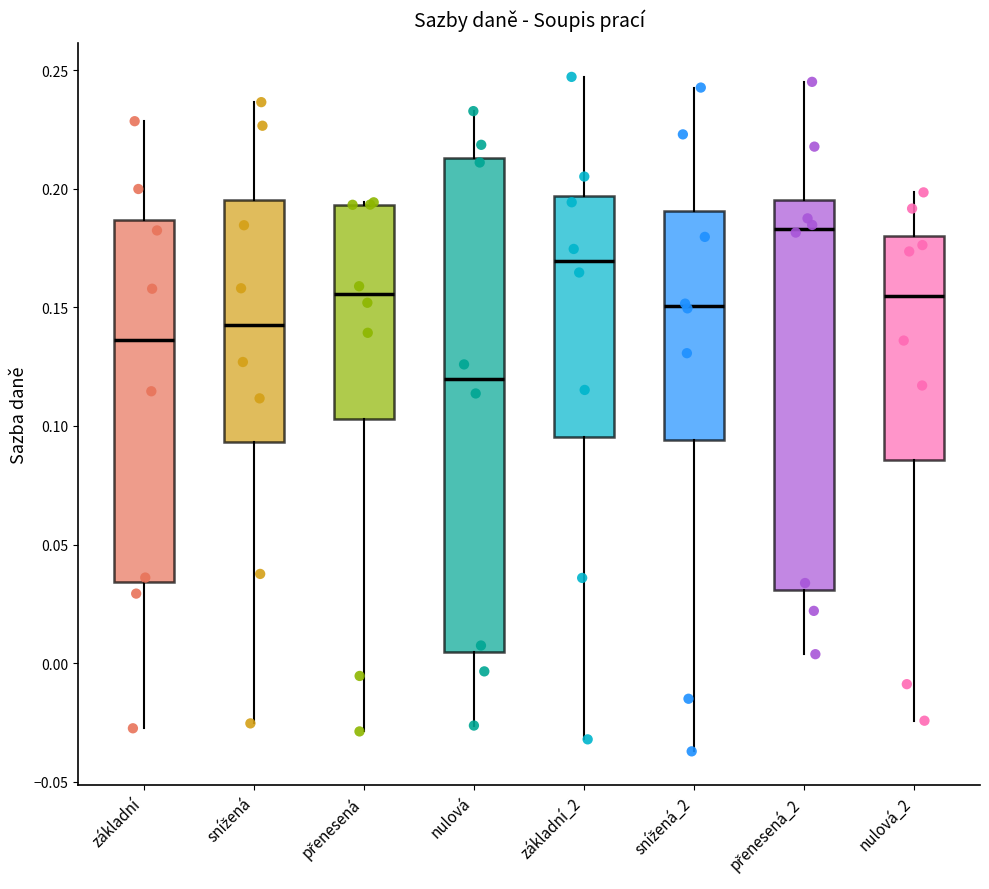

Reading left to right, transcribe this box plot: for each box, give where its median line is, the range the box spans, and where its two whiskers end, as read against the y-axis. The values are not printed on the chart, so give them approximately, as read against the axis.

základní: median 0.135, box 0.035 to 0.185, whiskers -0.030 to 0.230
snížená: median 0.145, box 0.095 to 0.195, whiskers -0.025 to 0.235
přenesená: median 0.155, box 0.105 to 0.195, whiskers -0.030 to 0.195
nulová: median 0.120, box 0.005 to 0.215, whiskers -0.025 to 0.235
základní_2: median 0.170, box 0.095 to 0.195, whiskers -0.030 to 0.245
snížená_2: median 0.150, box 0.095 to 0.190, whiskers -0.035 to 0.245
přenesená_2: median 0.185, box 0.030 to 0.195, whiskers 0.005 to 0.245
nulová_2: median 0.155, box 0.085 to 0.180, whiskers -0.025 to 0.200